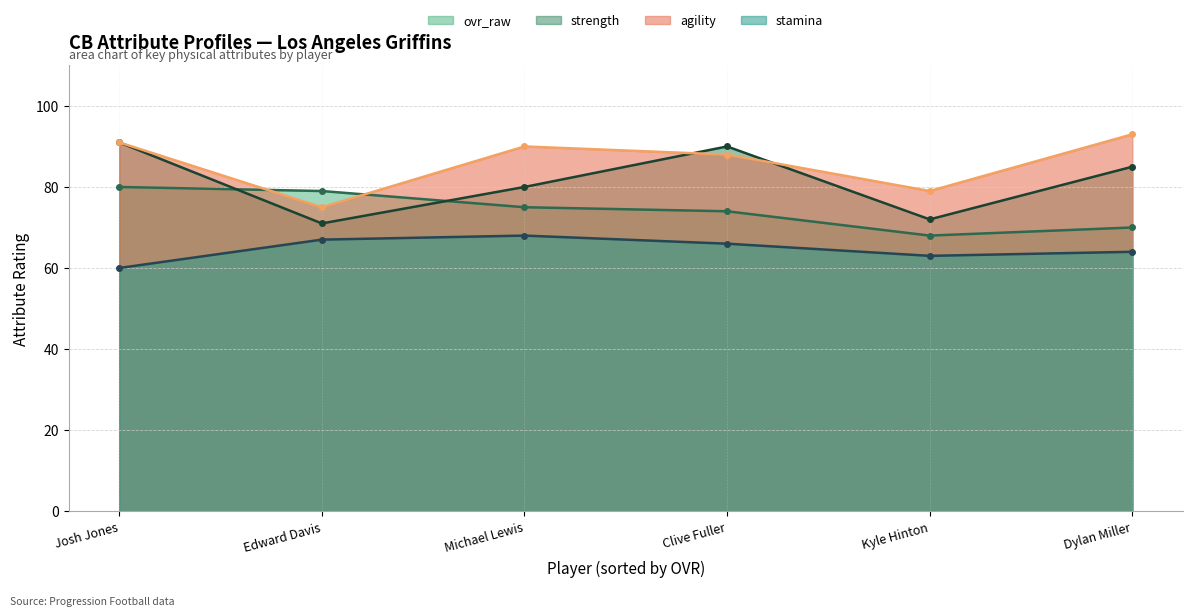

How many stamina values are between 63 and 67?

4